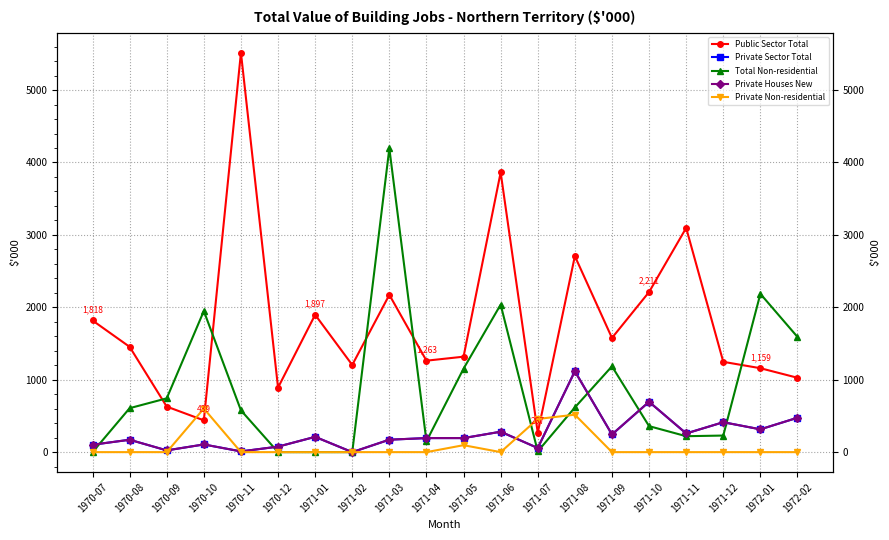

What is the difference between the second highest and second lowest values in the Total Non-residential series?

2186